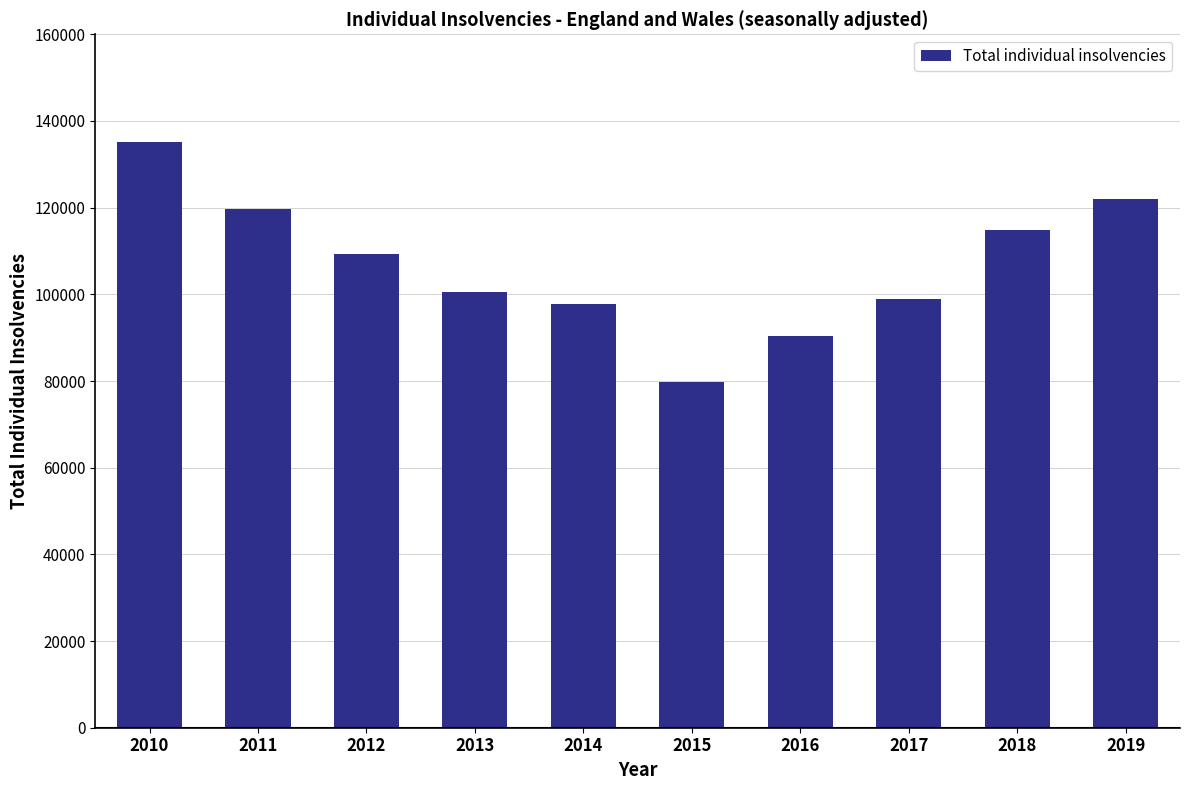

Is it true that the value at 2016 is 139858?

False